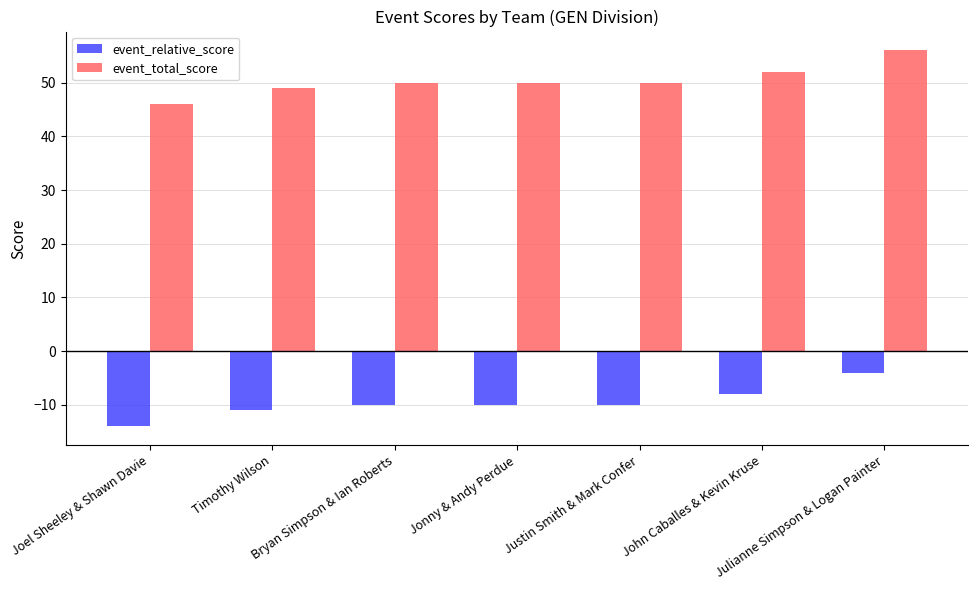

How many distinct data groups are displayed?

2